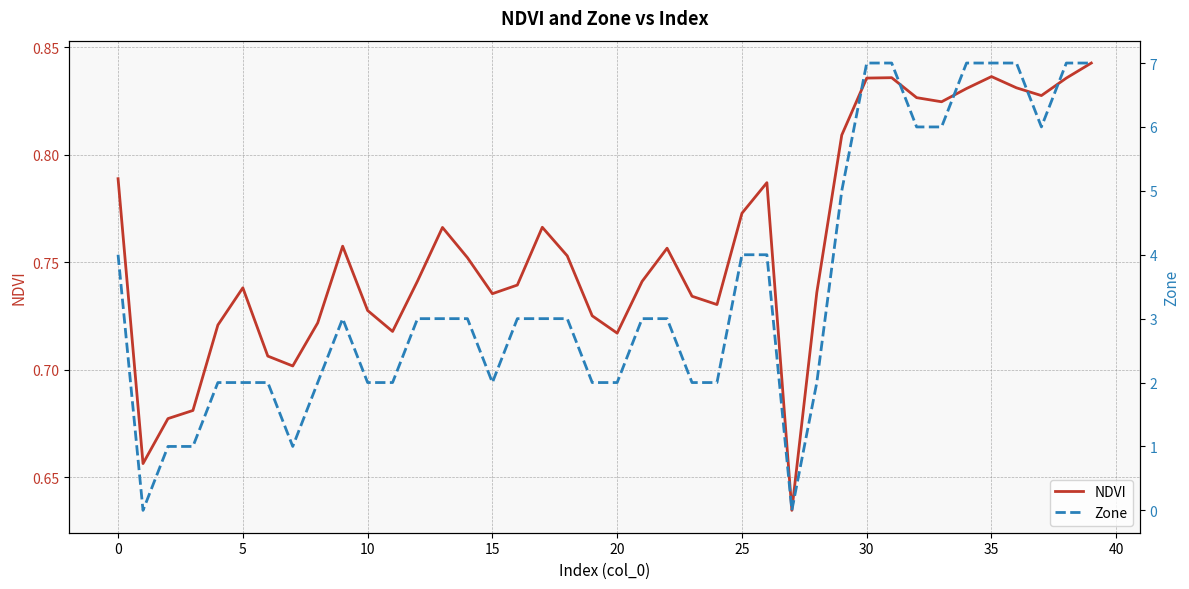

What is the difference between the maximum and minimum values in the NDVI series?

0.2